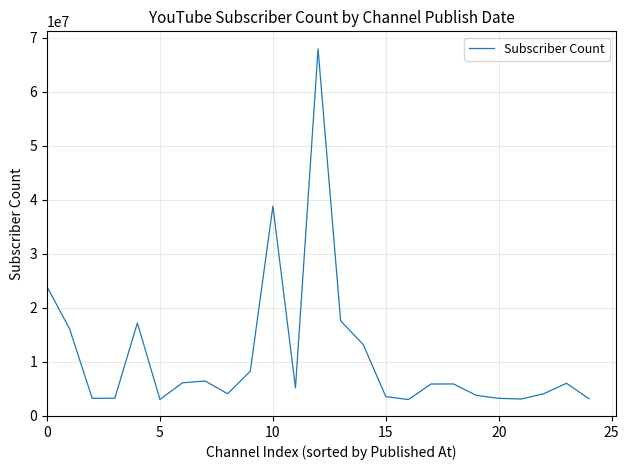

How many lines are shown in the chart?

1